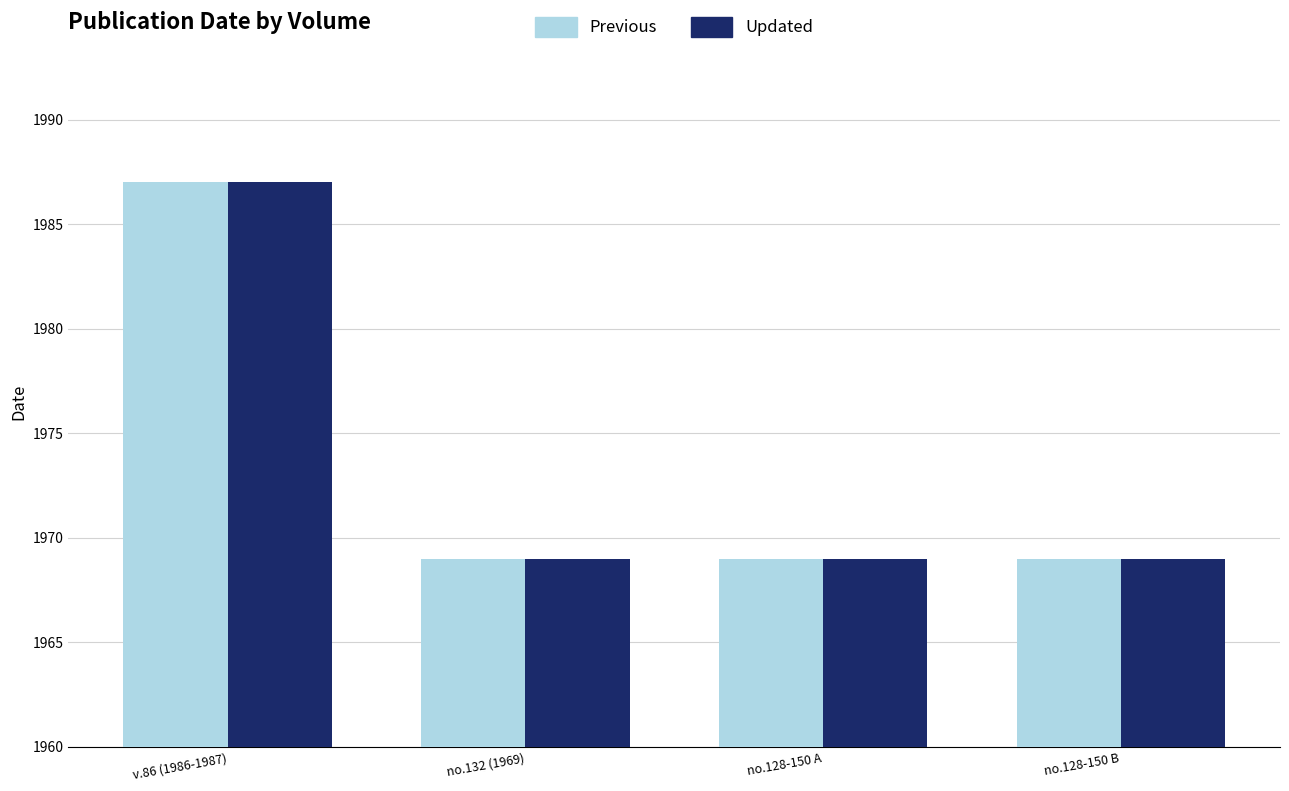

The value of Updated at no.128-150 B is 1969. True or false?

True